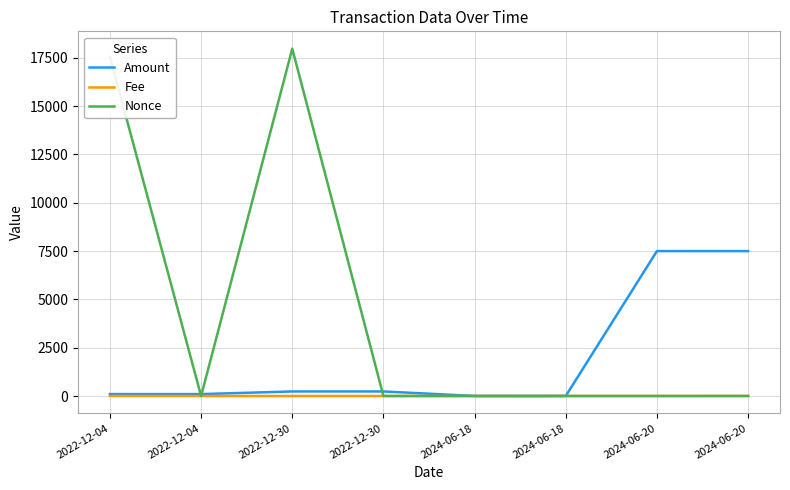

After their last crossing, which series has the higher values: Nonce or Amount?

Amount